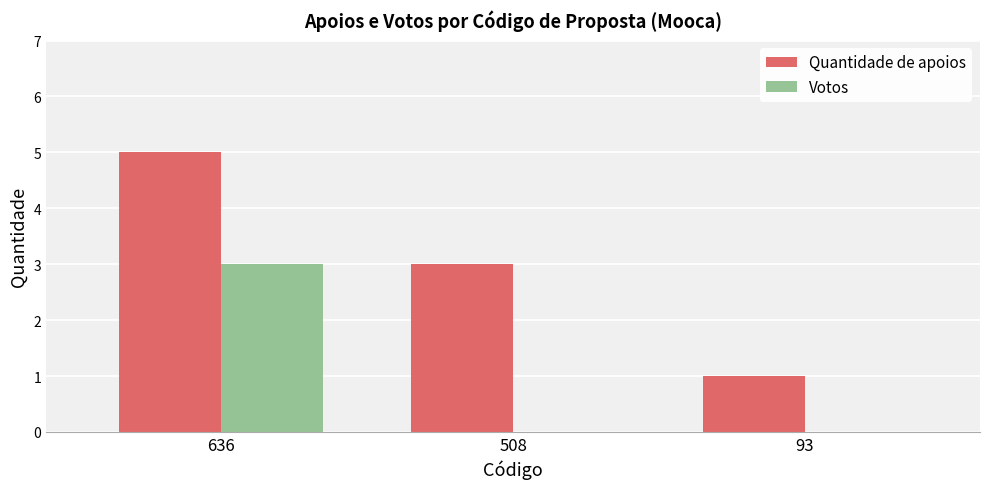

What is the greatest value displayed?

5